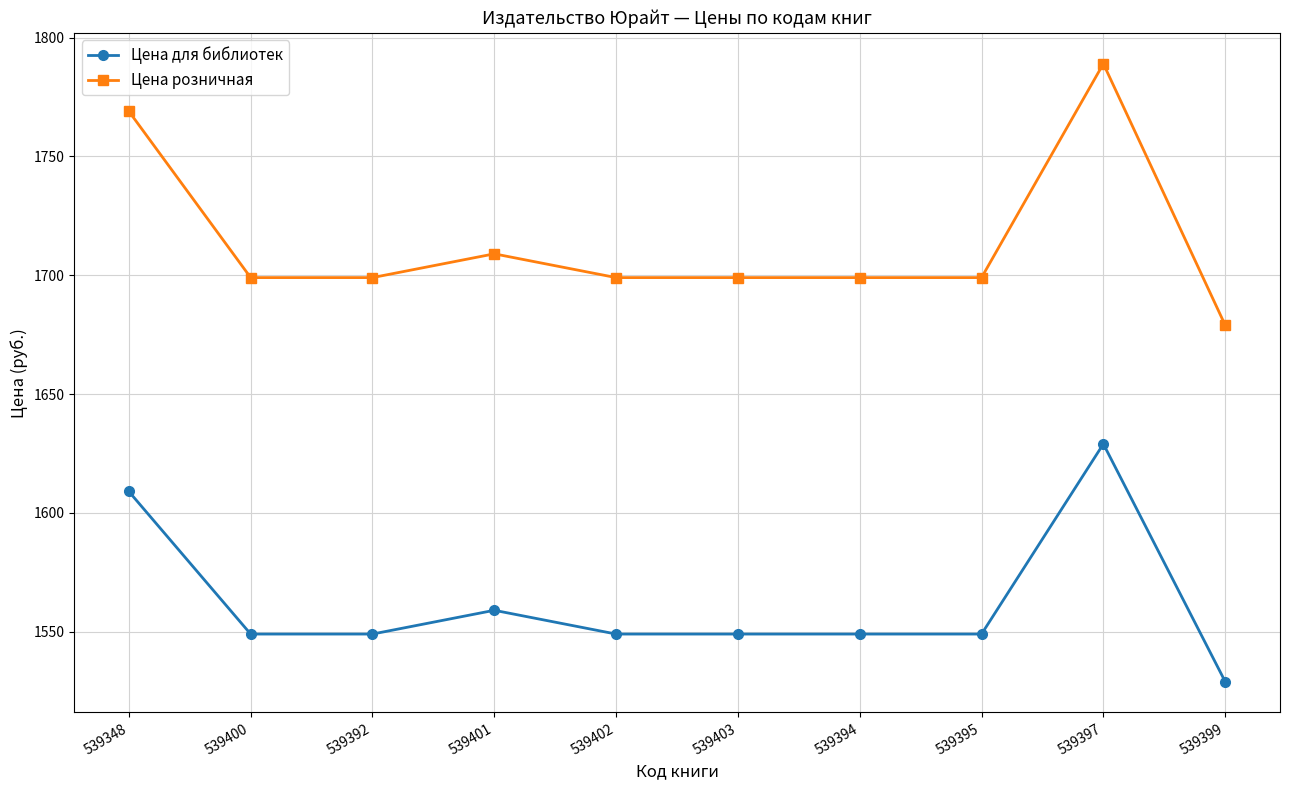

Where does the Цена для библиотек series first go above 1549?

539348